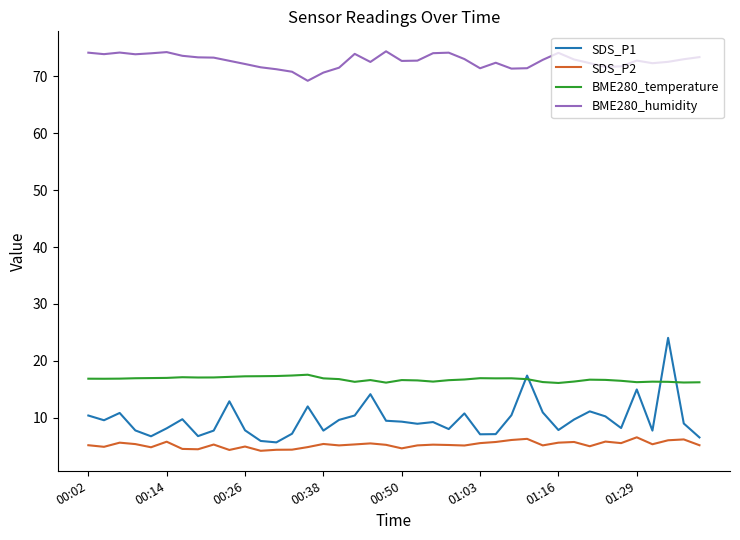

Count the number of data series in this chart.

4